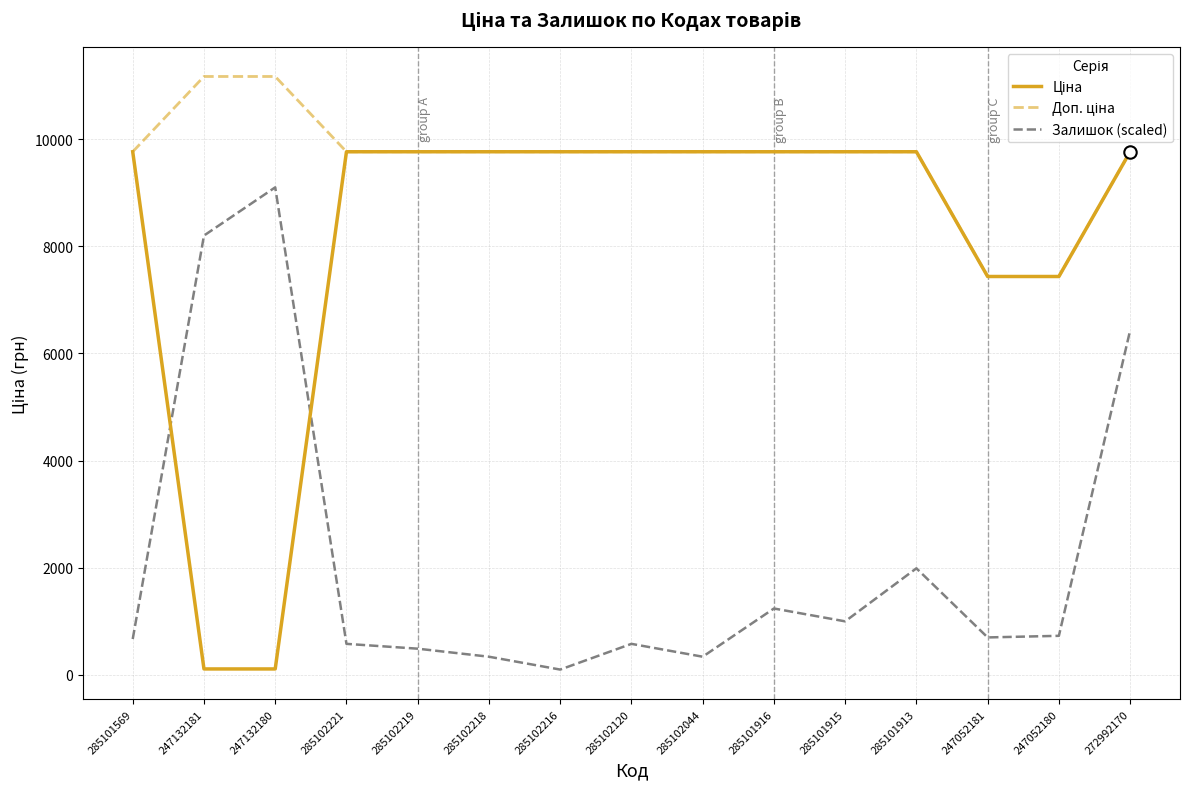

At which label does Залишок (scaled) reach its peak?

247132180